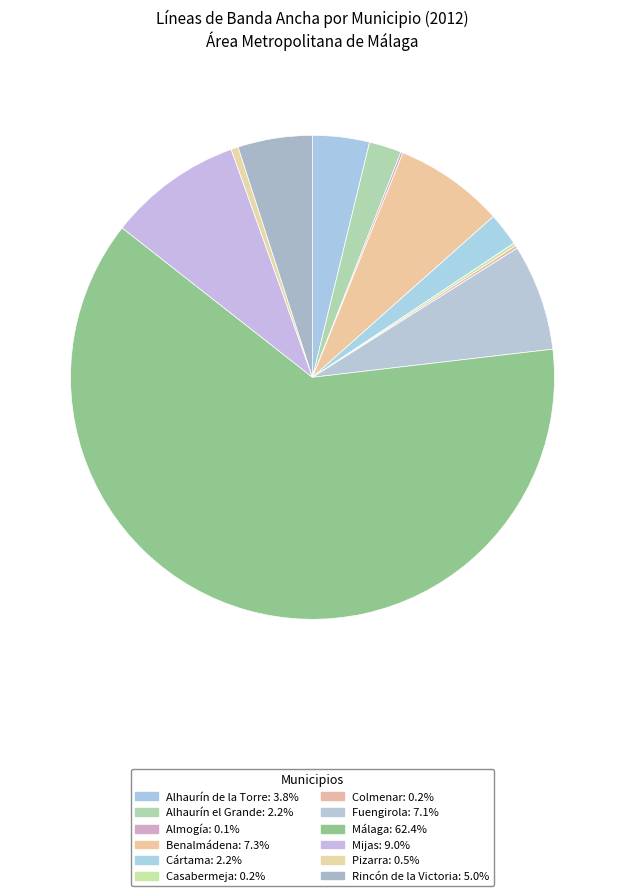

True or false: Fuengirola accounts for 7% of the total.

True